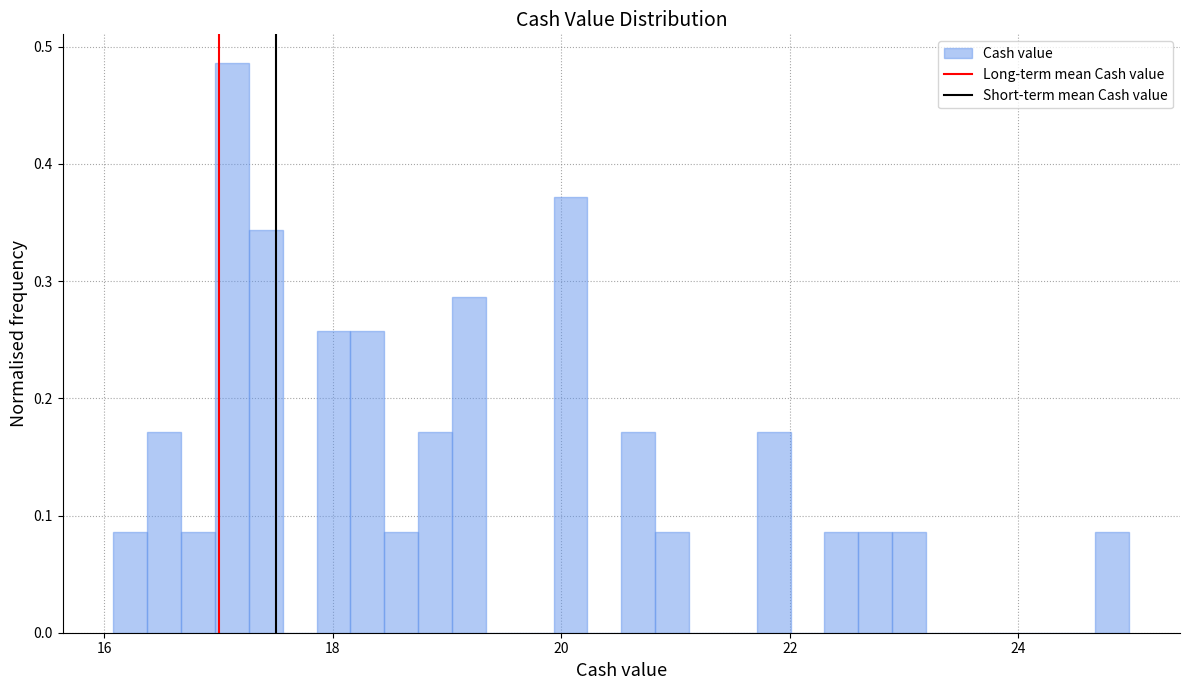

Around what value on the x-axis is the tallest bar? Give the approximate position of its centre, as read against the axis.

17.2